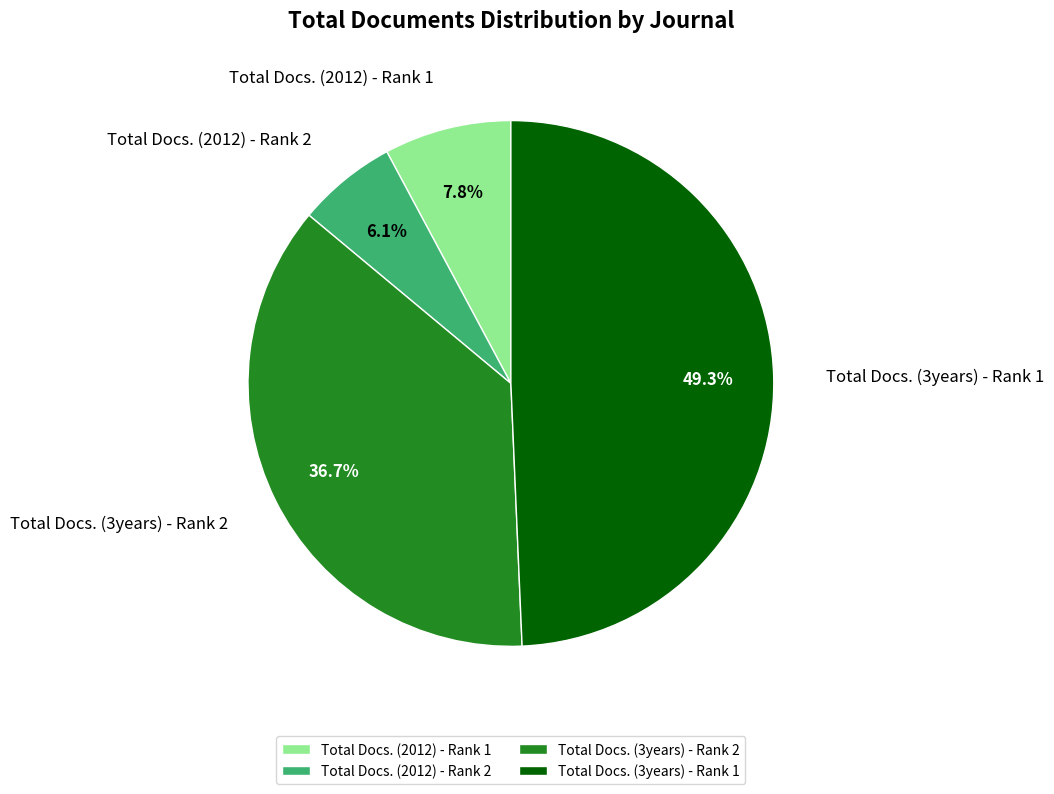

True or false: Total Docs. (3years) - Rank 2 accounts for 37% of the total.

True